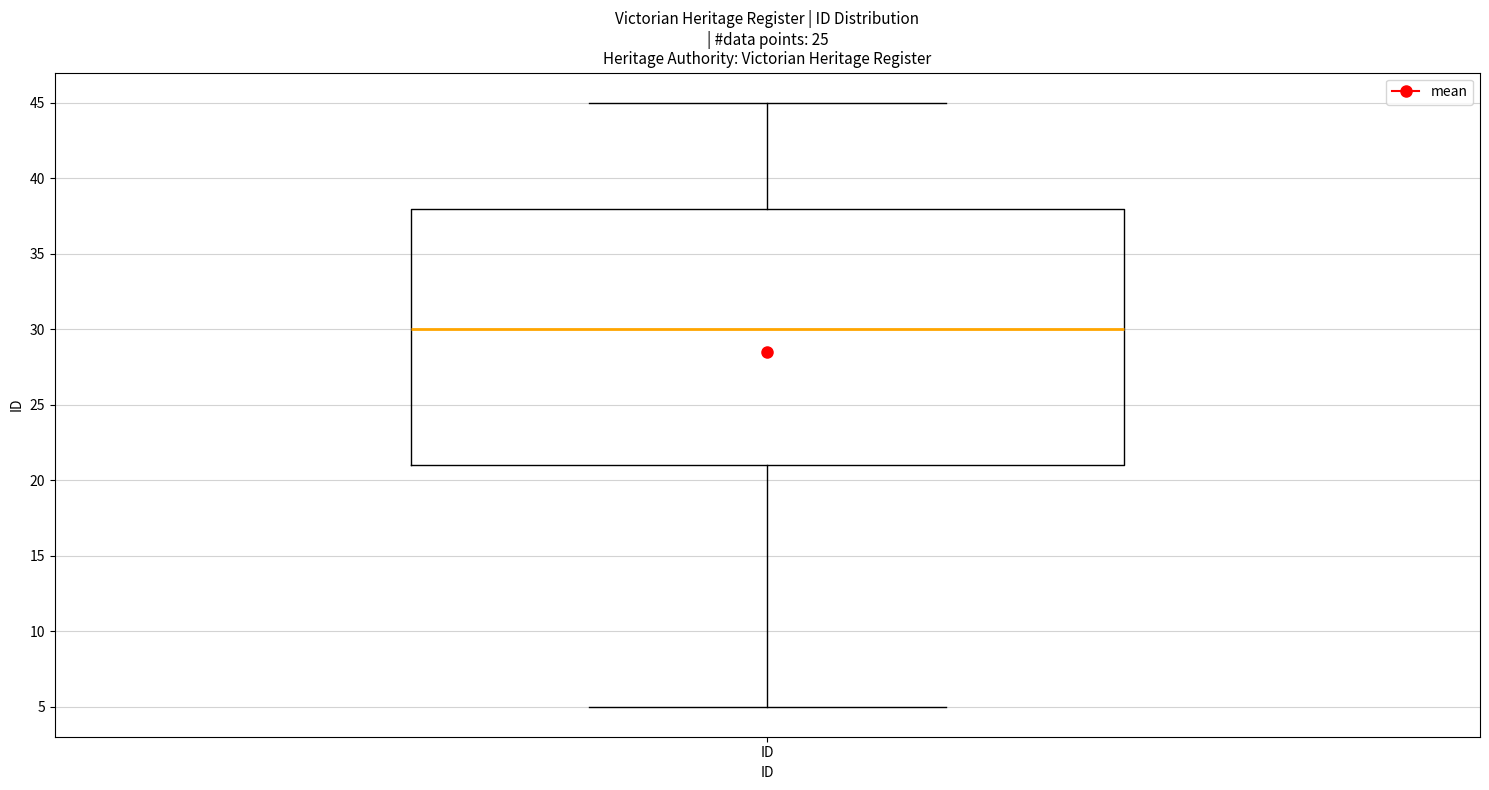

Transcribe this box plot: give where the median line is, the range the box spans, and where the two whiskers end, as read against the y-axis. The values are not printed on the chart, so give them approximately, as read against the axis.

median 30, box 21 to 38, whiskers 5 to 45